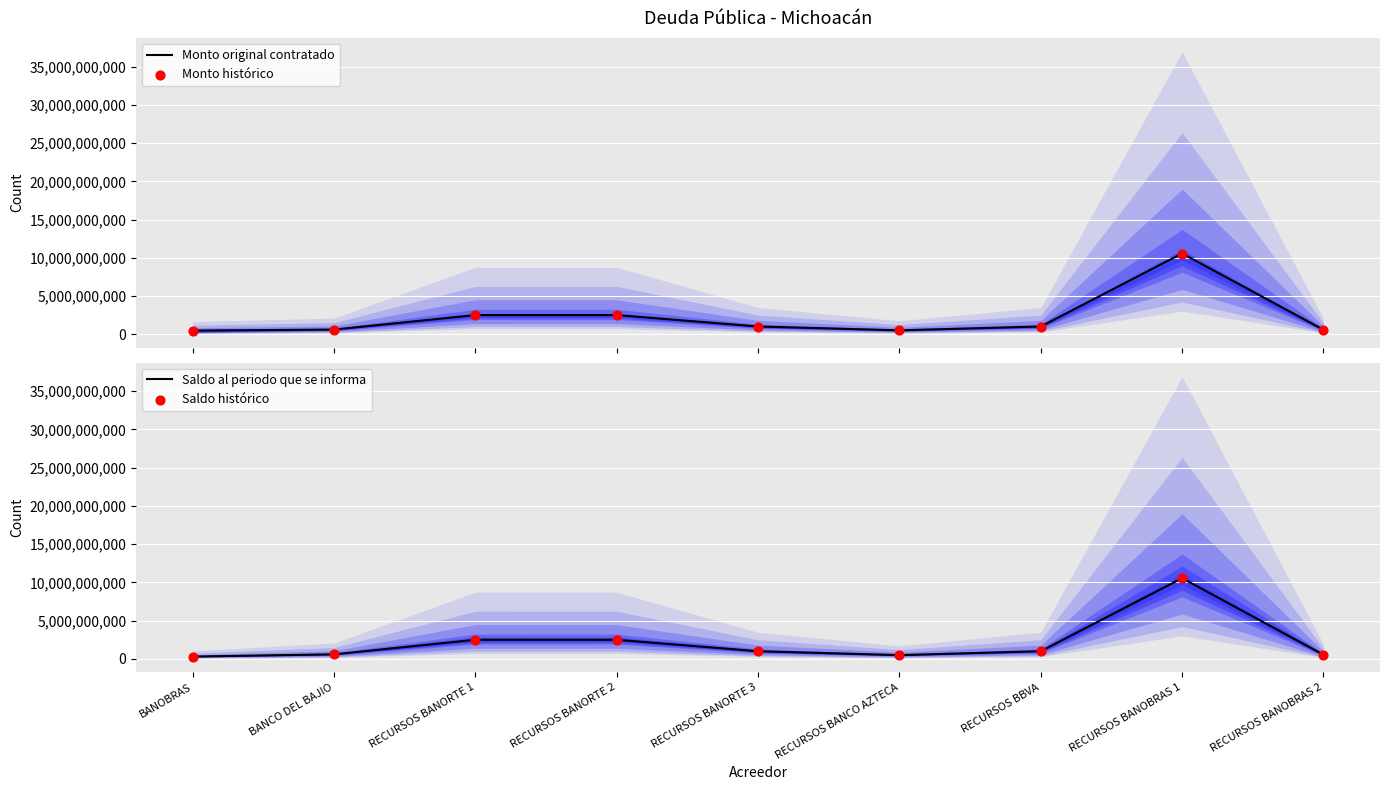

Which series has the widest spread of Y values?

Saldo al periodo que se informa